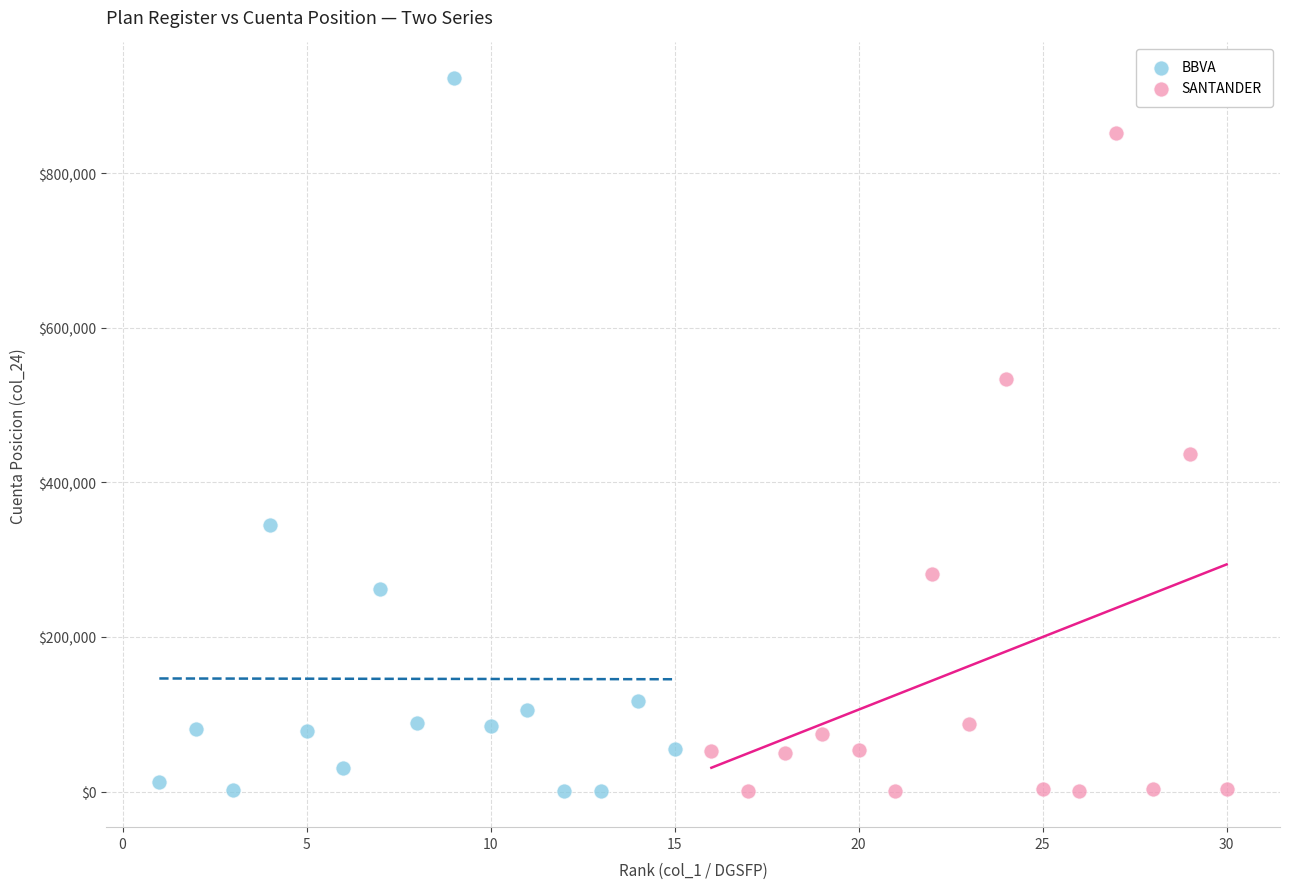

Which series has the widest spread of Y values?

BBVA